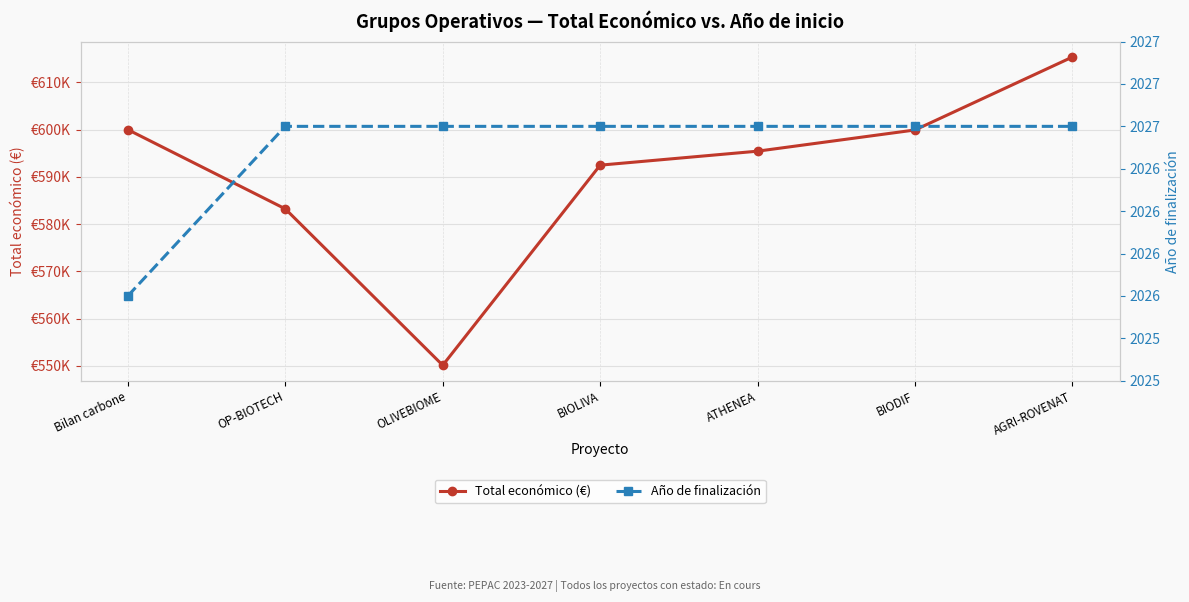

What is the approximate value of Año de finalización at OLIVEBIOME?

2027